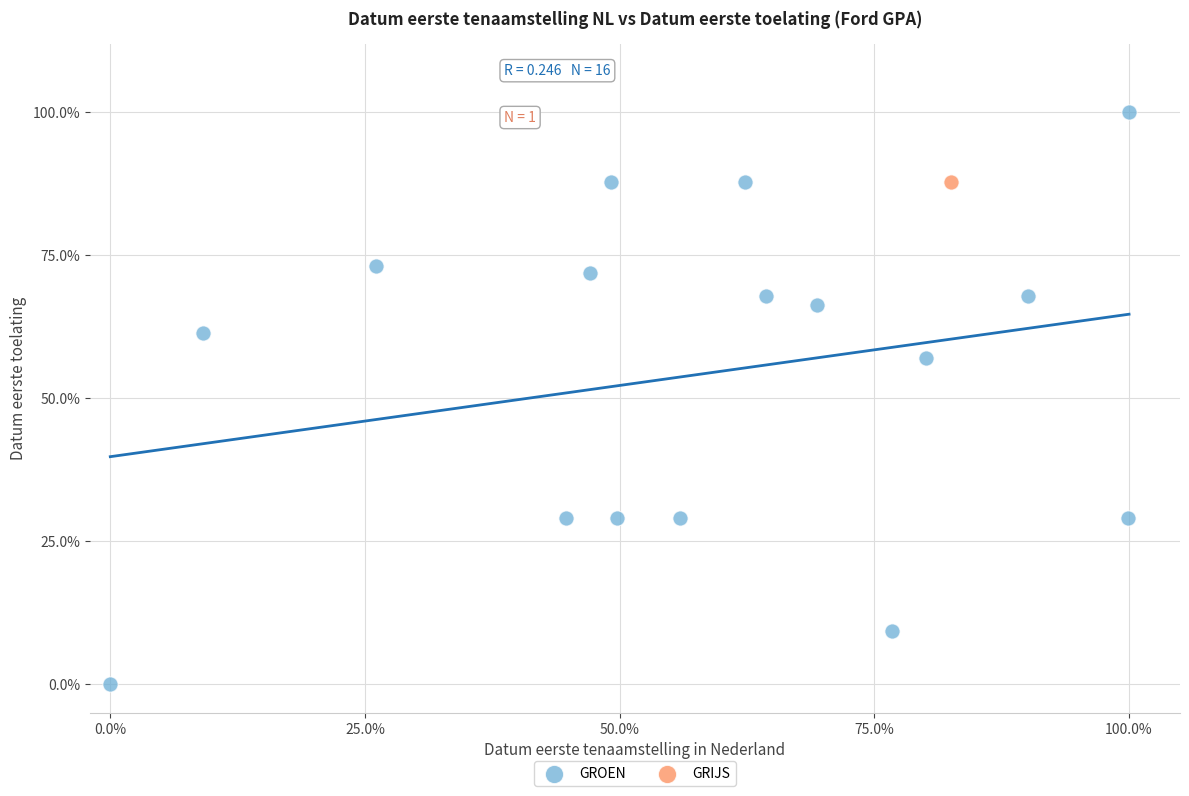

What are all the series names shown in the legend?

GROEN, GRIJS